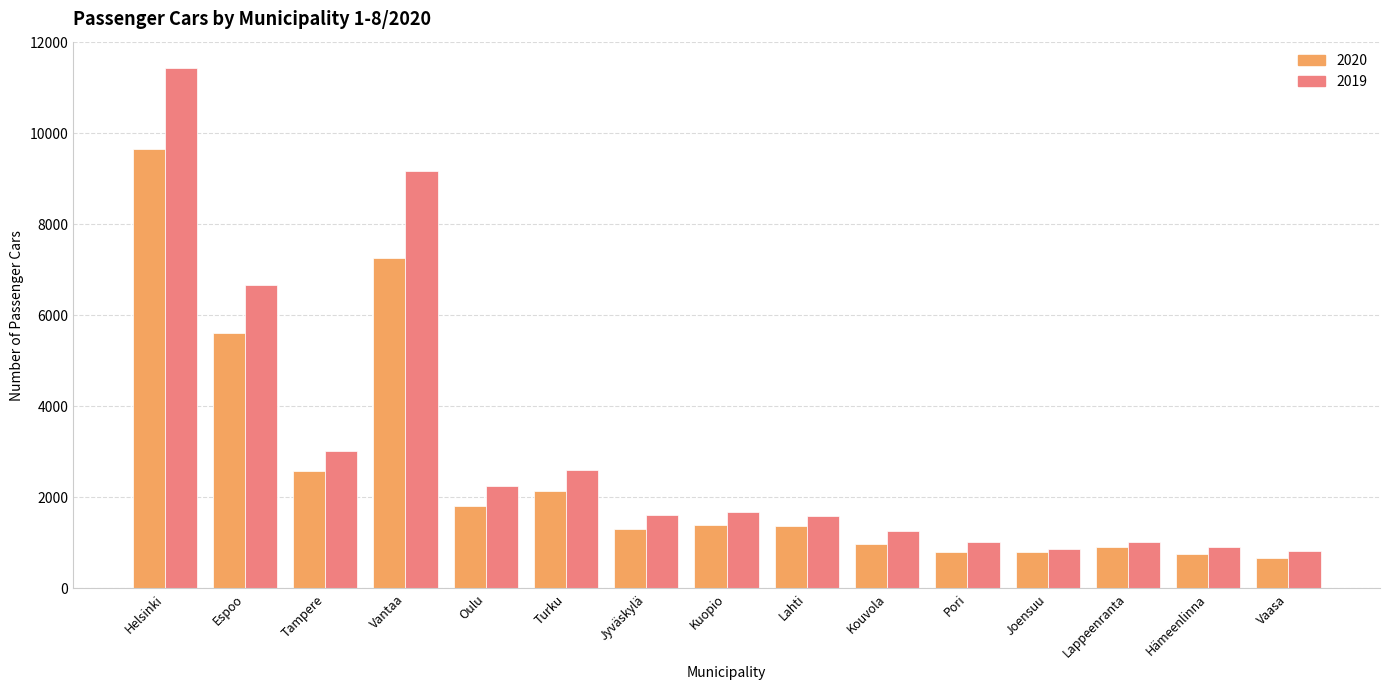

What are all the series names shown in the legend?

2020, 2019